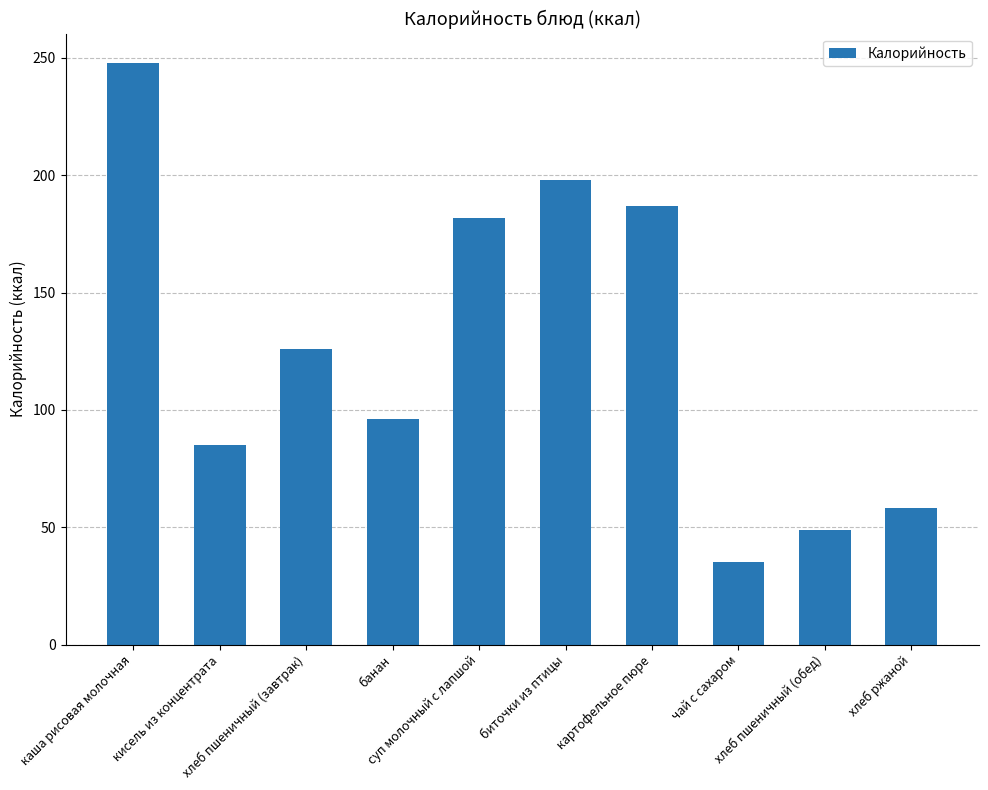

What is the label of the 1st bar from the left?

каша рисовая молочная